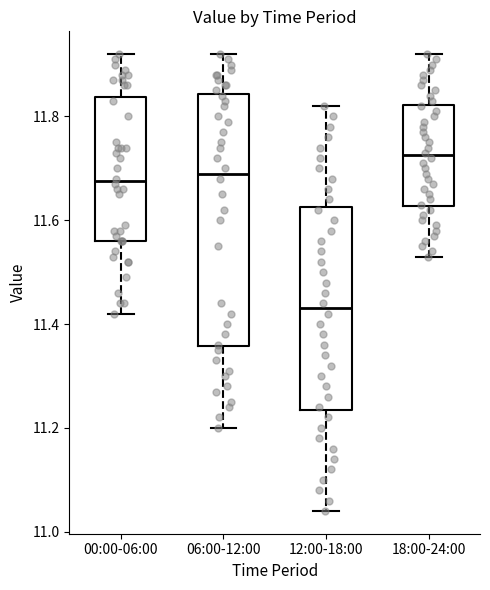

Reading left to right, transcribe this box plot: for each box, give where its median line is, the range the box spans, and where its two whiskers end, as read against the y-axis. The values are not printed on the chart, so give them approximately, as read against the axis.

00:00-06:00: median 11.68, box 11.56 to 11.84, whiskers 11.42 to 11.92
06:00-12:00: median 11.70, box 11.36 to 11.84, whiskers 11.20 to 11.92
12:00-18:00: median 11.44, box 11.24 to 11.62, whiskers 11.04 to 11.82
18:00-24:00: median 11.72, box 11.62 to 11.82, whiskers 11.54 to 11.92